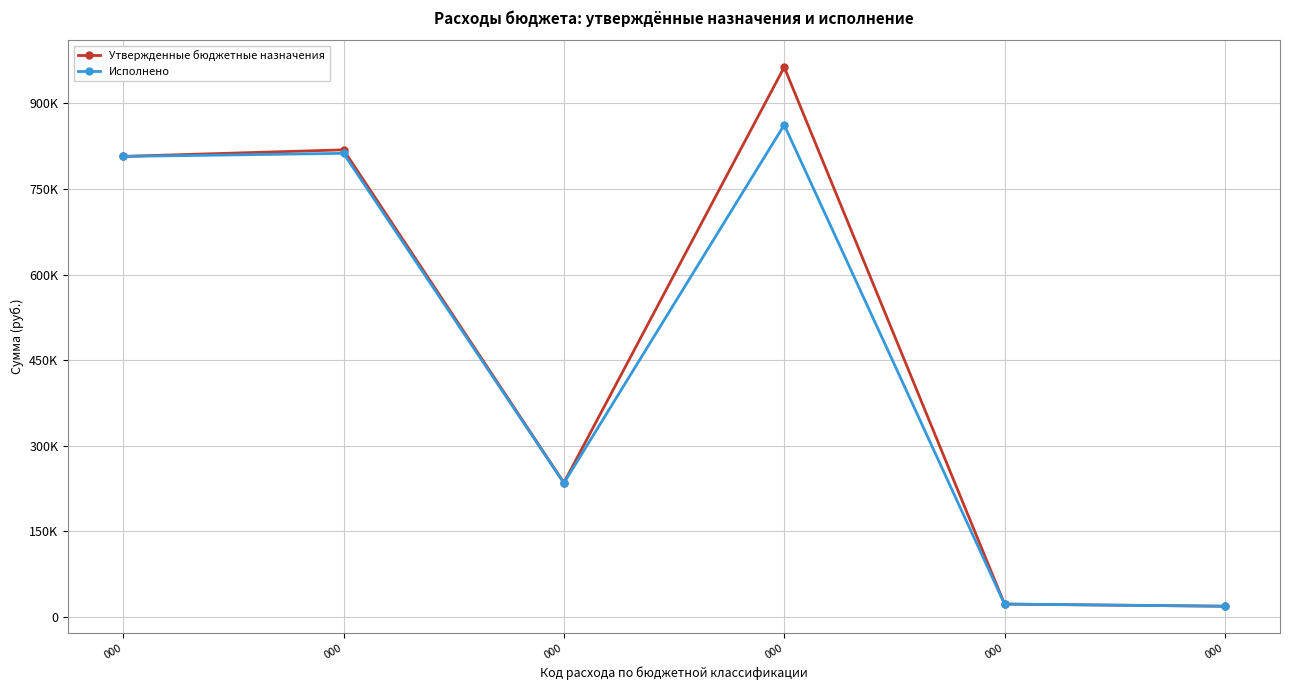

The Утвержденные бюджетные назначения series shows 807188.0 at 000. True or false?

True